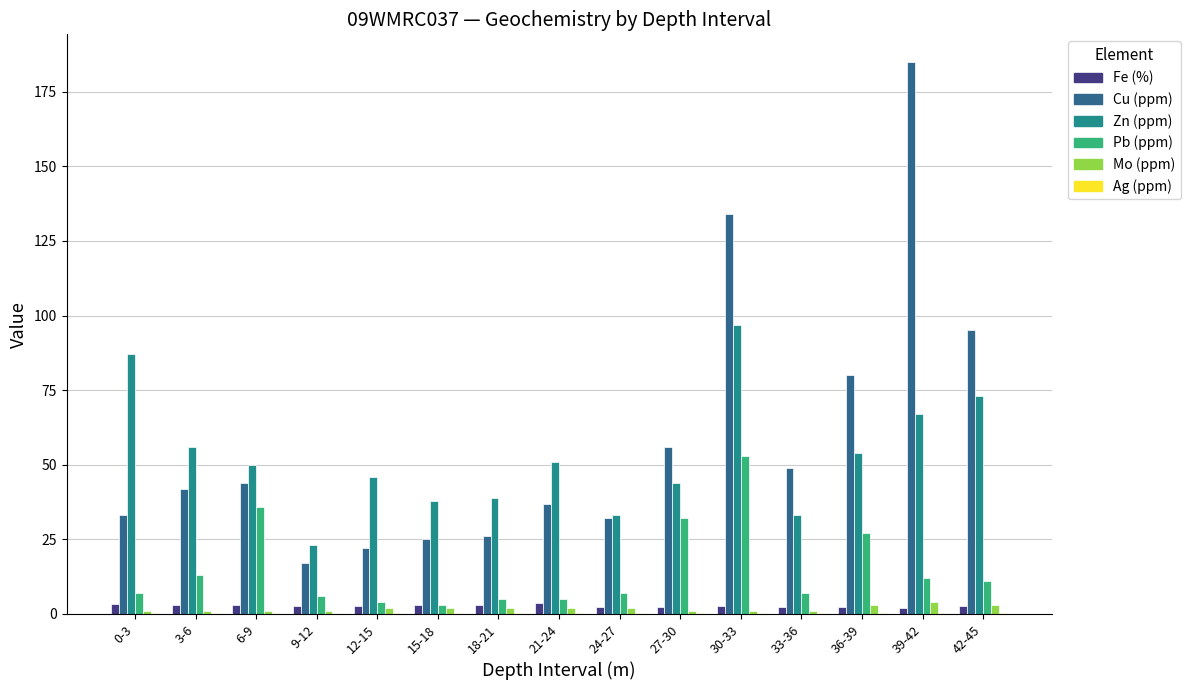

How many series are shown in this chart?

6